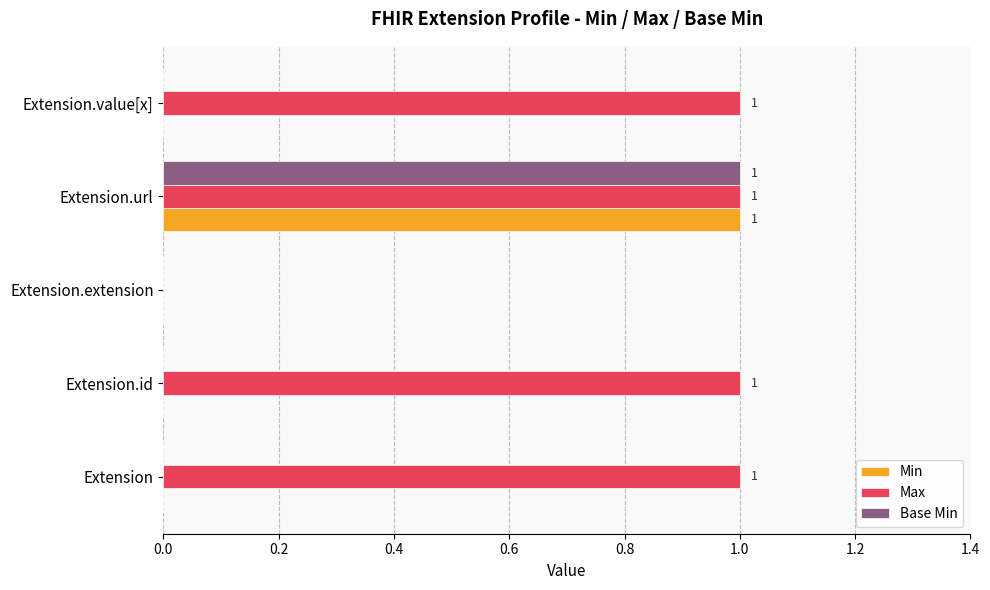

Which series changed the most between Extension.extension and Extension.value[x]?

Max